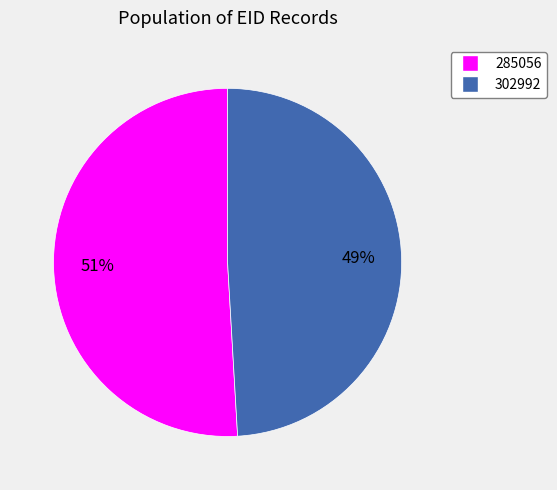

To the nearest percent, what percentage of the pie is 285056?

51%